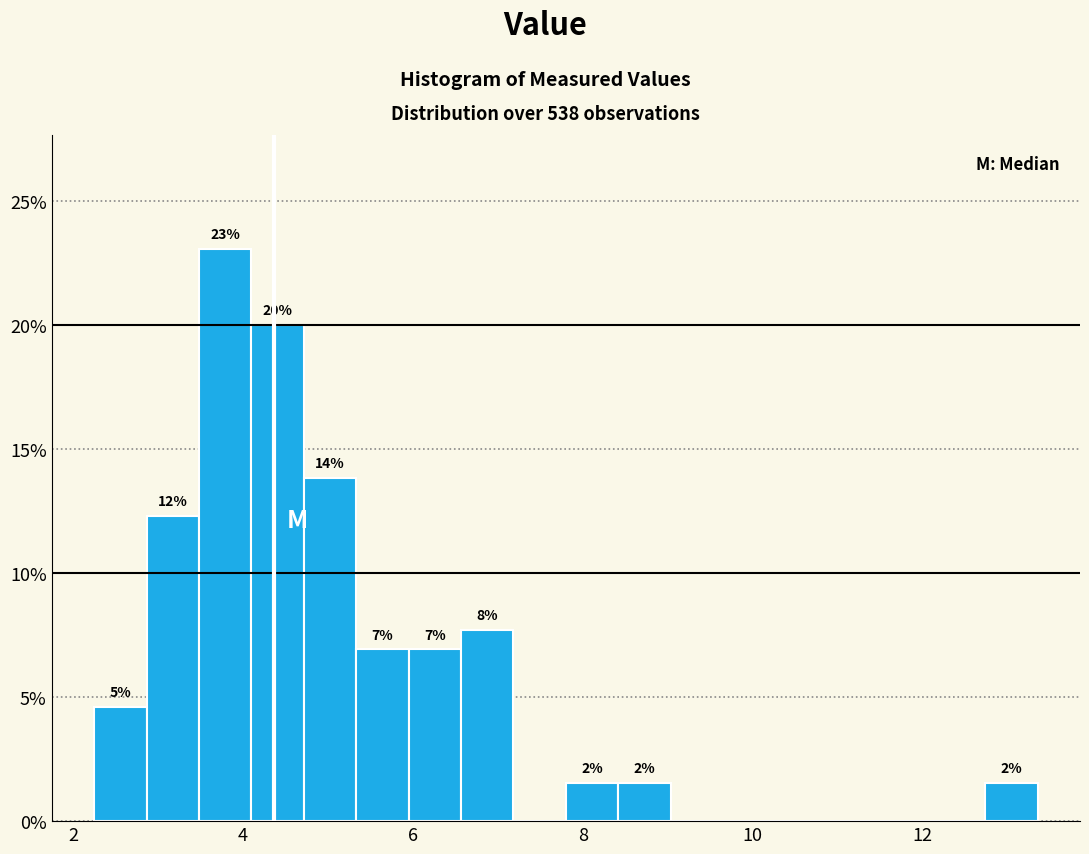

Read against the x-axis, roughly where is the centre of the tallest bar?

3.8